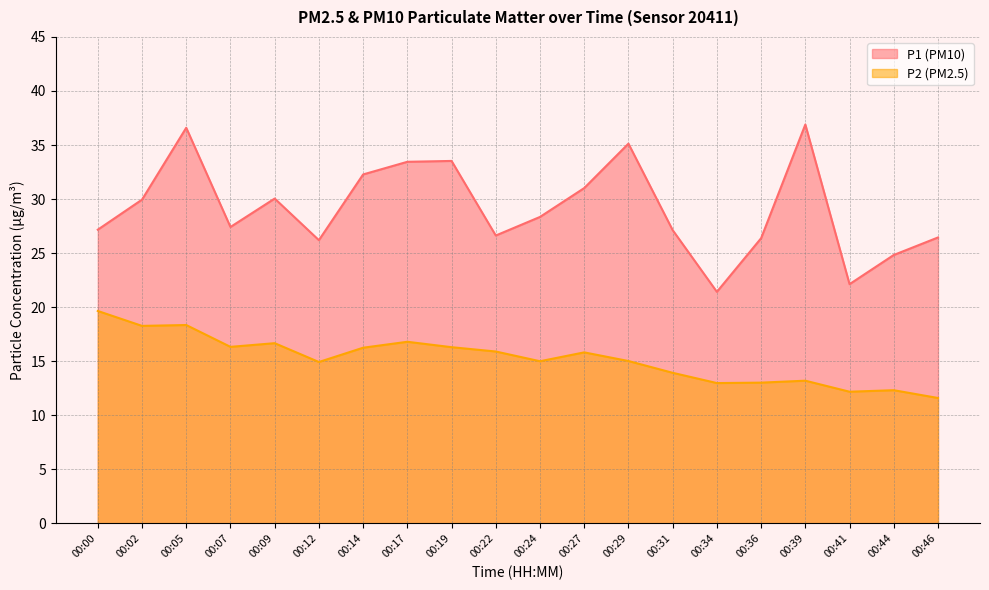

Between 00:29 and 00:46, which series saw the biggest shift?

P1